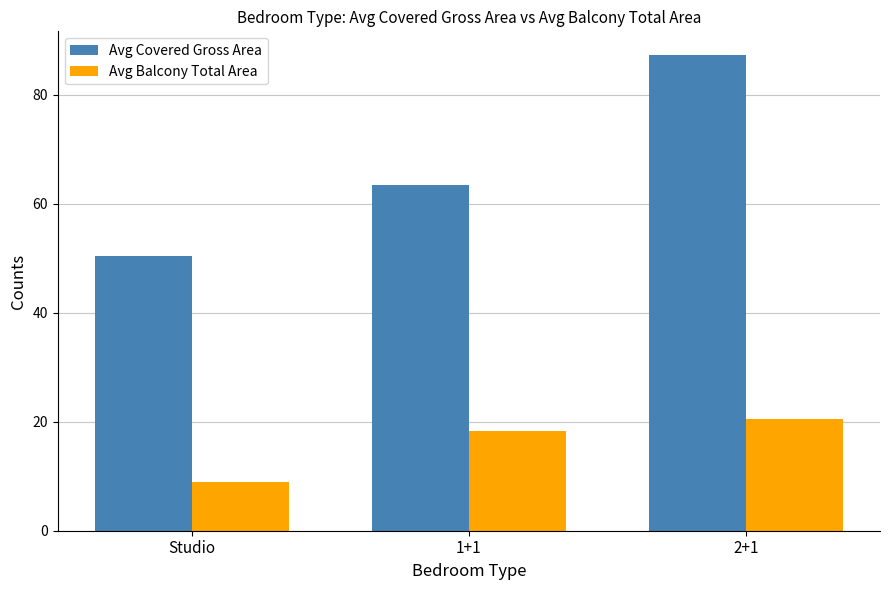

The Avg Balcony Total Area series shows 12.1 at 1+1. True or false?

False